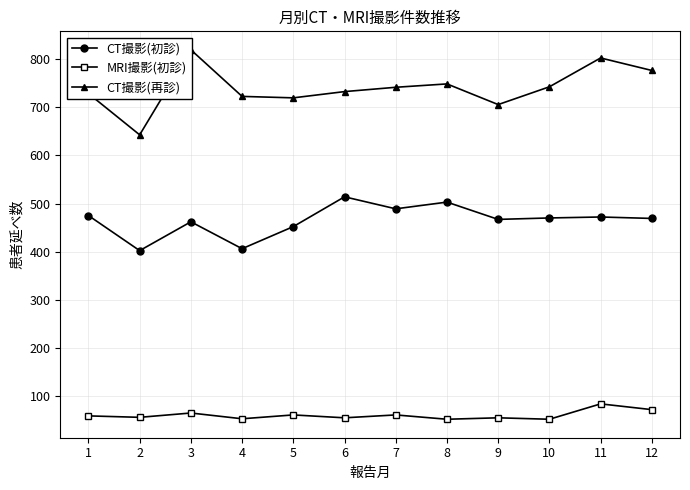

Which series has the widest spread of values?

CT撮影(再診)